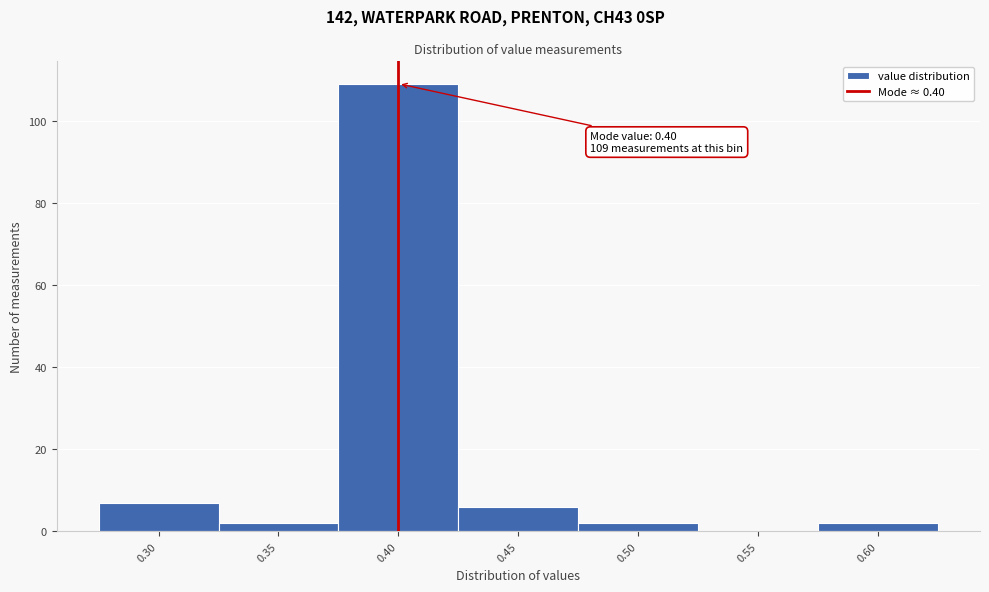

Which range on the x-axis has the tallest bar?

0.375 to 0.425